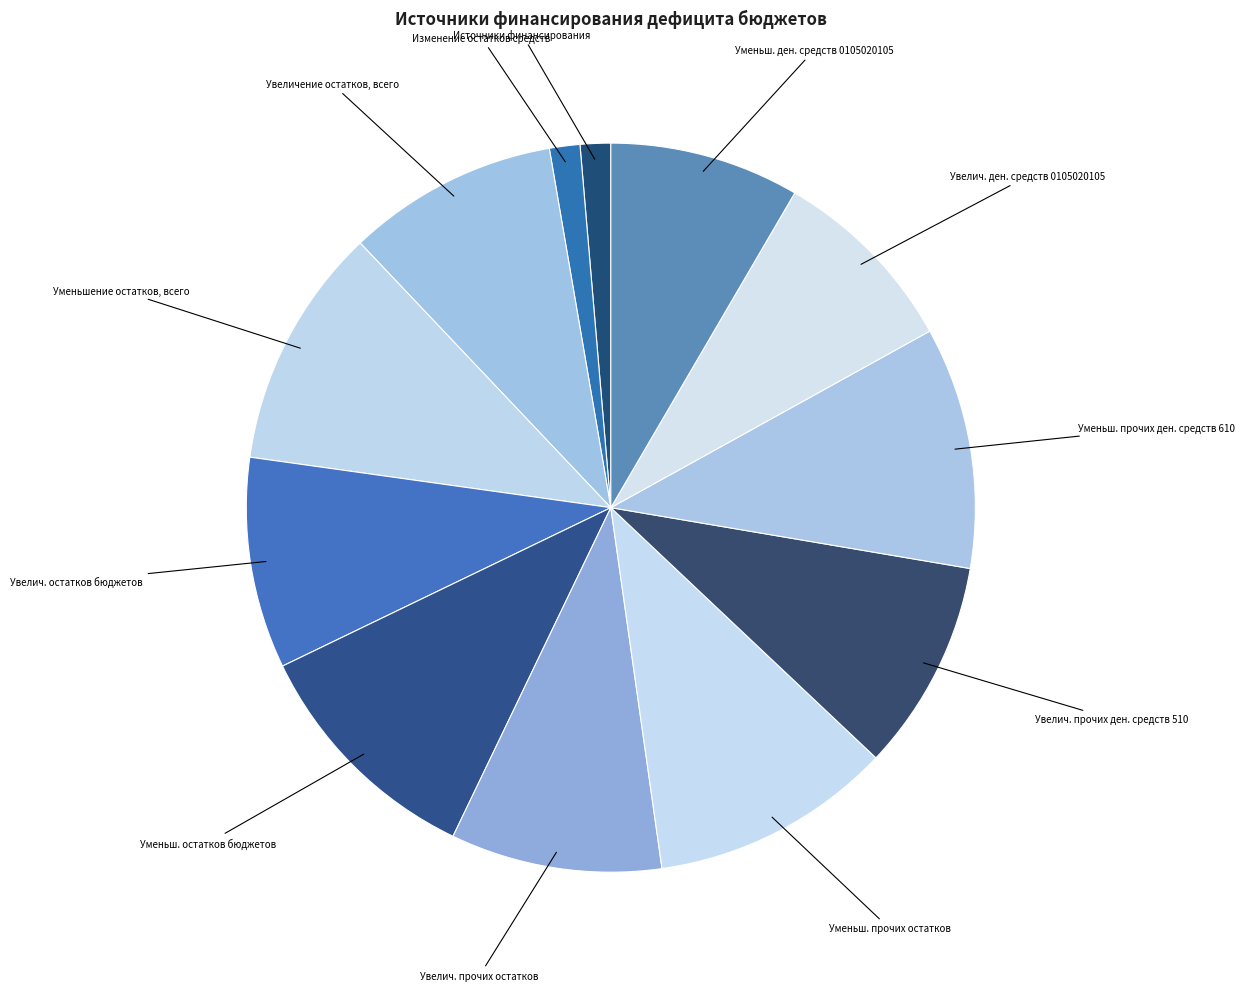

Is it true that Уменьш. прочих остатков is 11% of the pie?

True